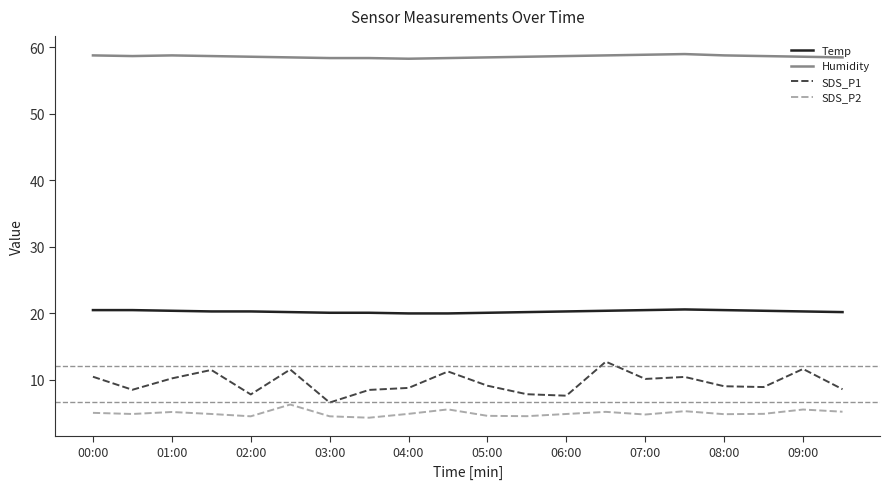

What are all the series names shown in the legend?

Temp, Humidity, SDS_P1, SDS_P2